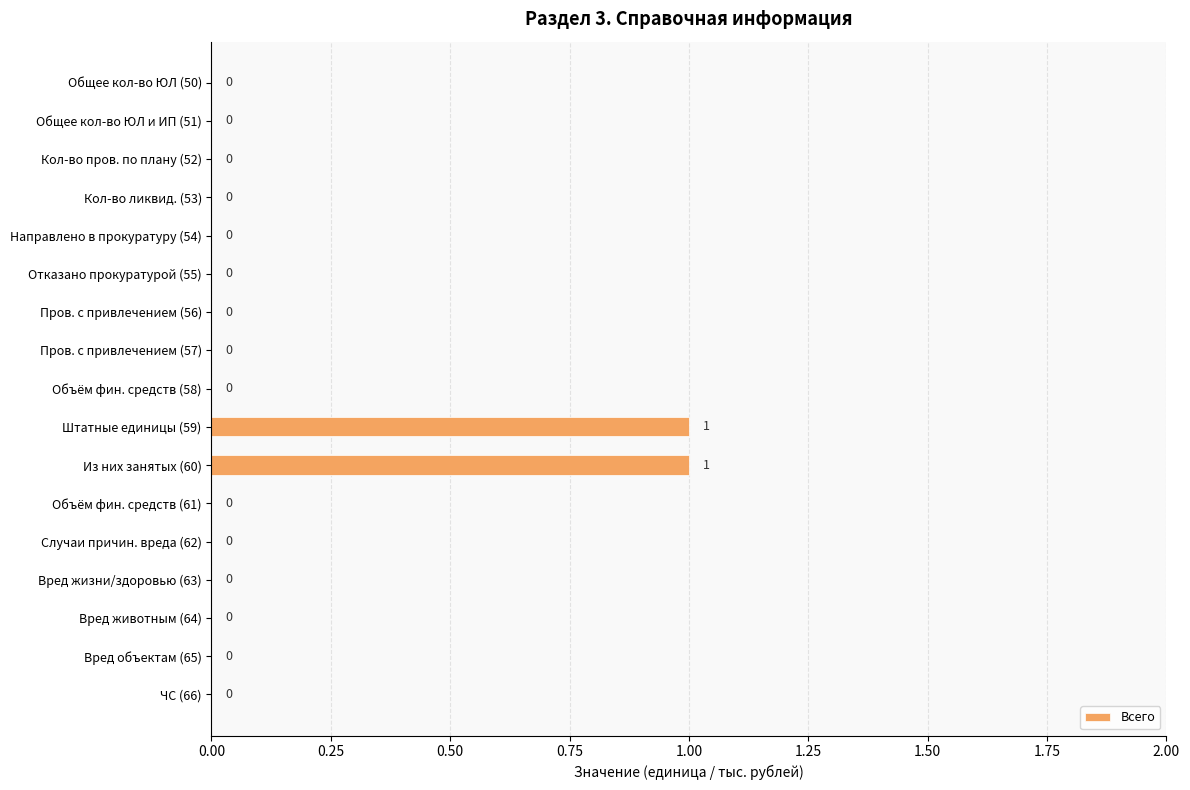

Reading top to bottom, list all the values displayed in this chart.

Общее кол-во ЮЛ (50)=0	Общее кол-во ЮЛ и ИП (51)=0	Кол-во пров. по плану (52)=0	Кол-во ликвид. (53)=0	Направлено в прокуратуру (54)=0	Отказано прокуратурой (55)=0	Пров. с привлечением (56)=0	Пров. с привлечением (57)=0	Объём фин. средств (58)=0	Штатные единицы (59)=1	Из них занятых (60)=1	Объём фин. средств (61)=0	Случаи причин. вреда (62)=0	Вред жизни/здоровью (63)=0	Вред животным (64)=0	Вред объектам (65)=0	ЧС (66)=0